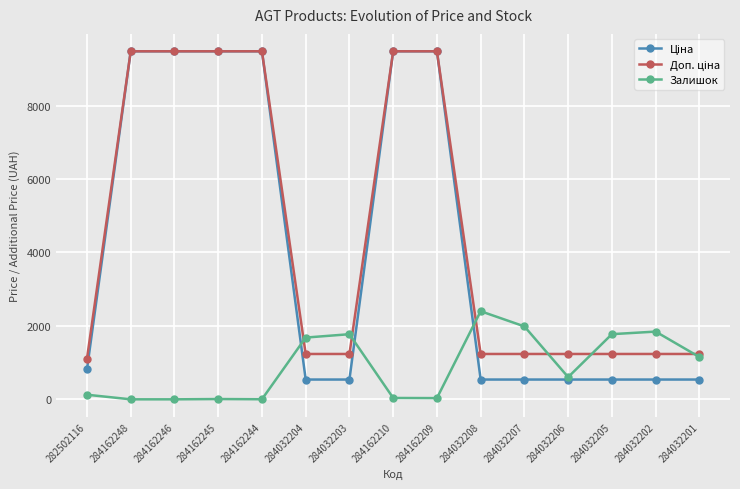

What is the greatest value displayed?

9480.1